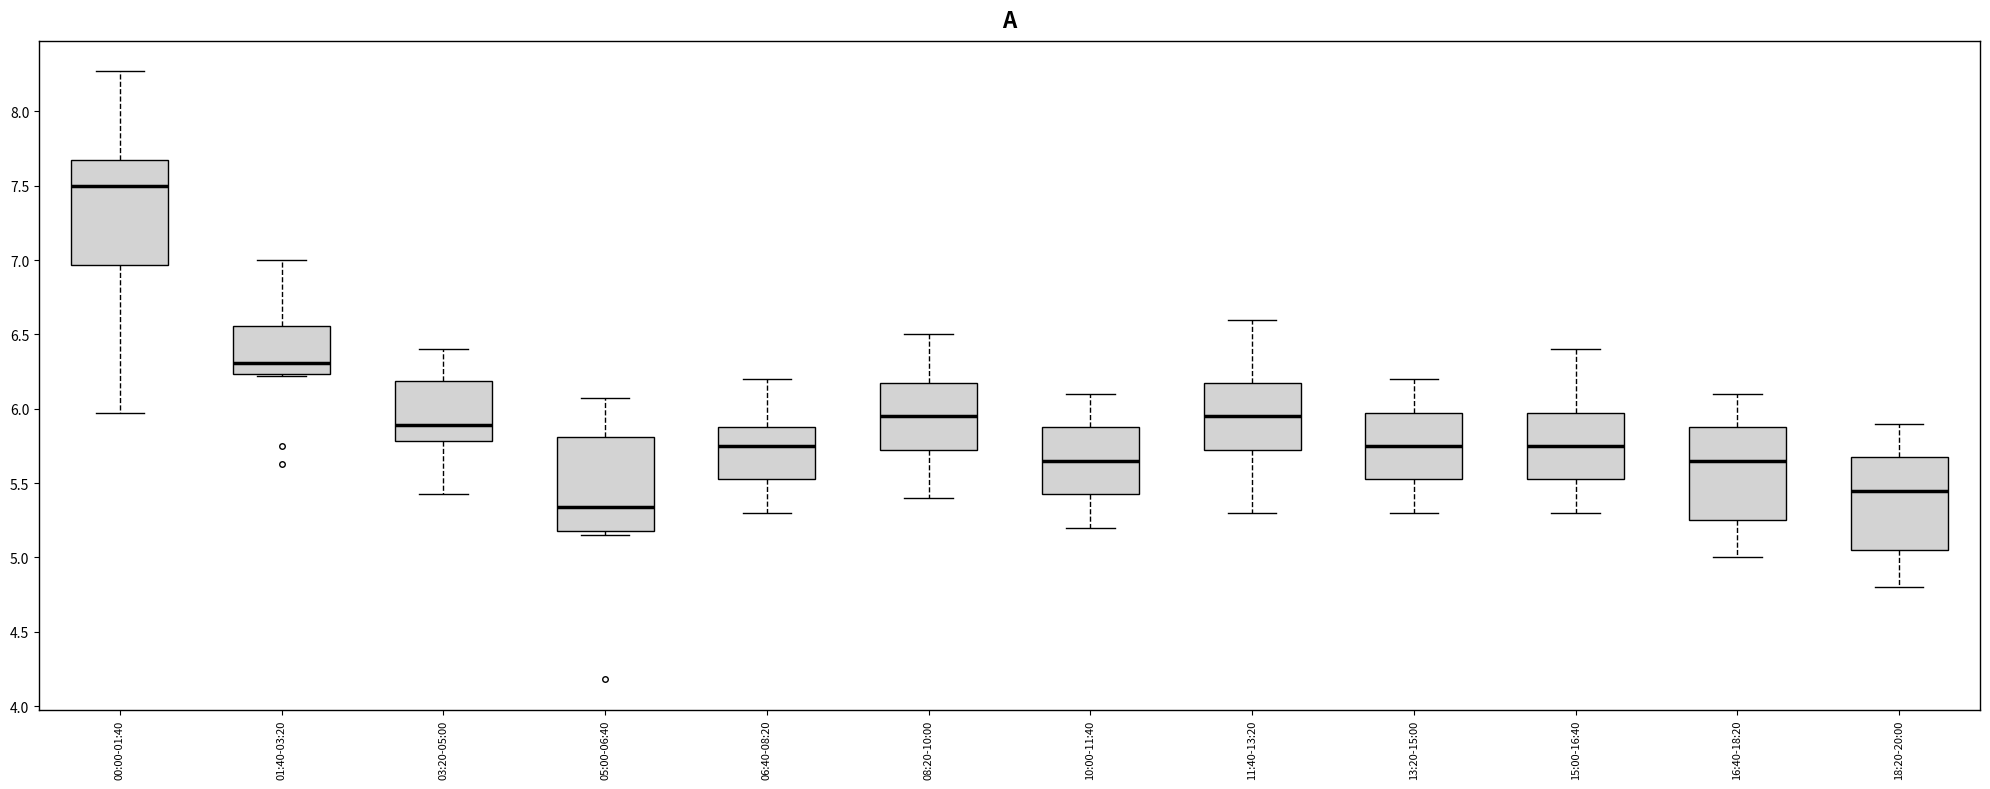

Which box has the highest median line?

00:00-01:40